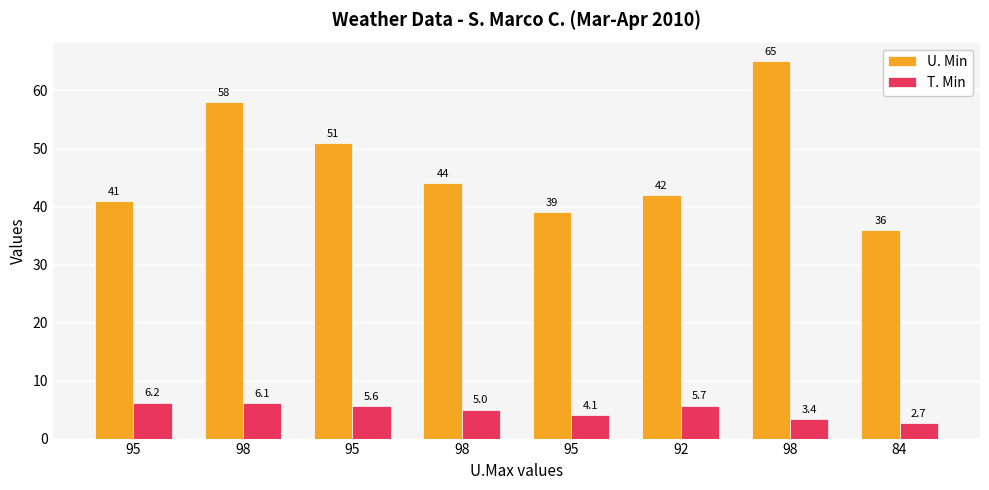

List the series in order of their peak value, highest first.

U. Min, T. Min